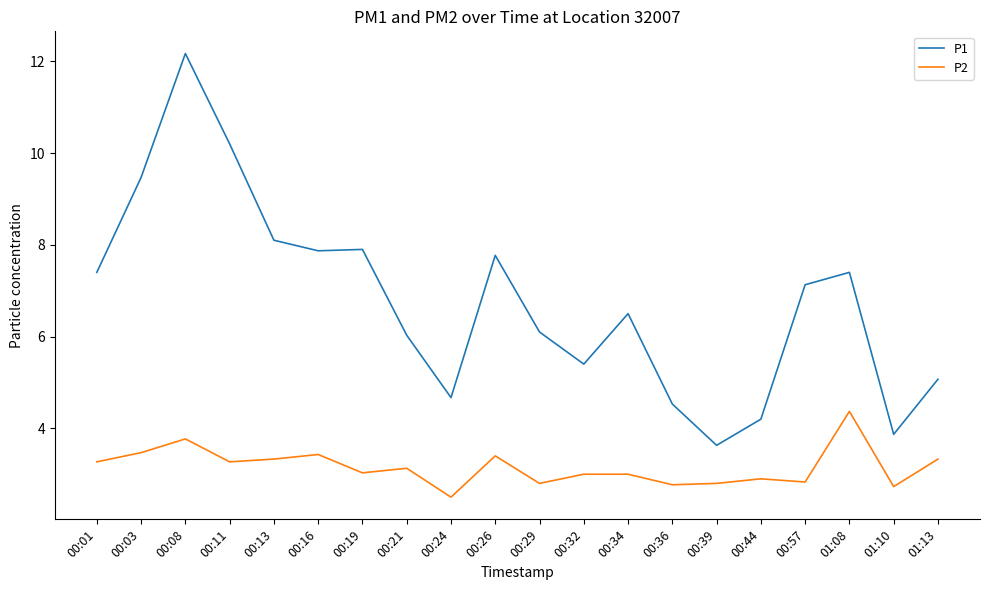

What is the difference between the maximum and minimum values in the P1 series?

8.5